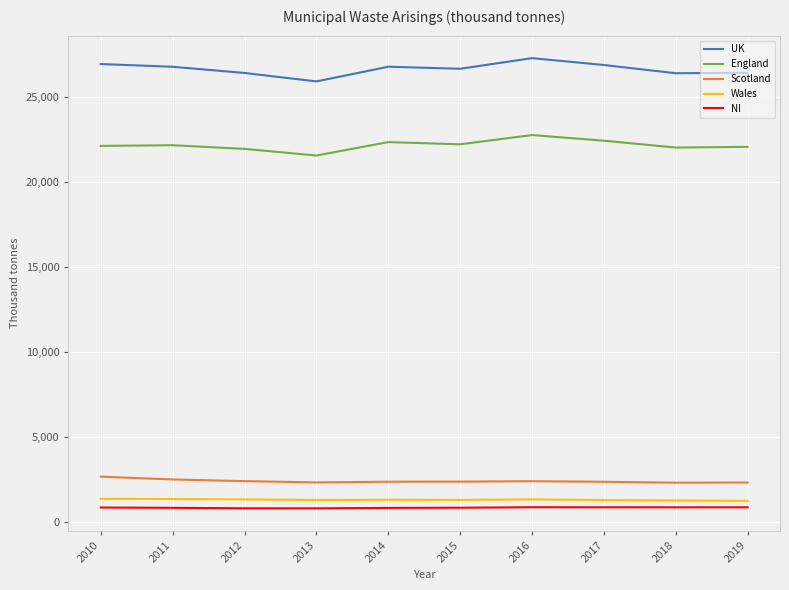

Is it true that UK equals 26675 at 2015?

True